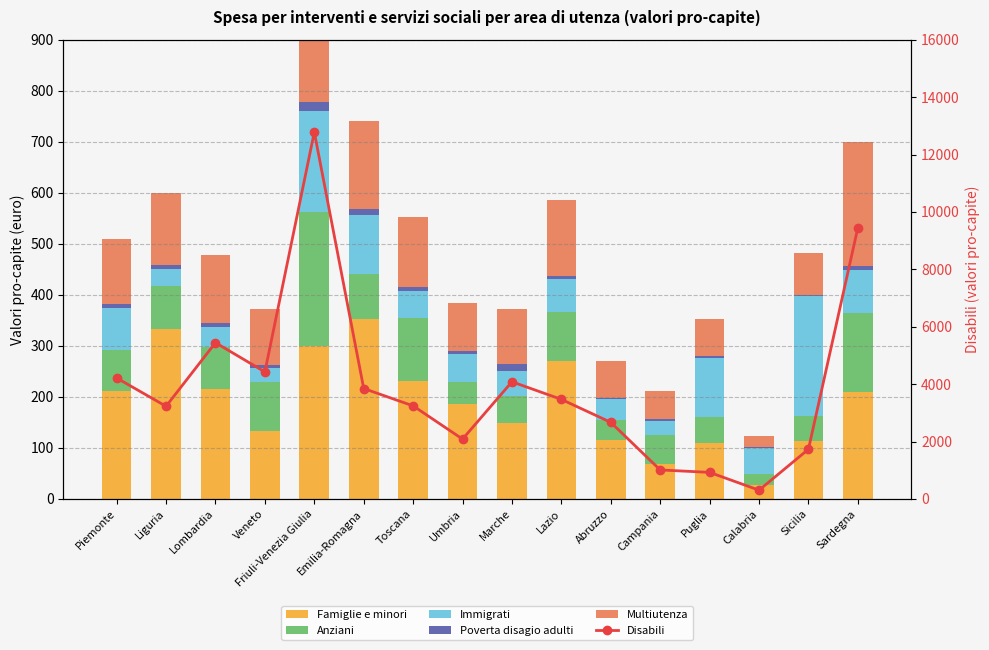

Rank the categories by Multiutenza value from lowest to highest.

Calabria, Campania, Abruzzo, Puglia, Sicilia, Umbria, Marche, Veneto, Piemonte, Lombardia, Toscana, Liguria, Lazio, Emilia-Romagna, Sardegna, Friuli-Venezia Giulia